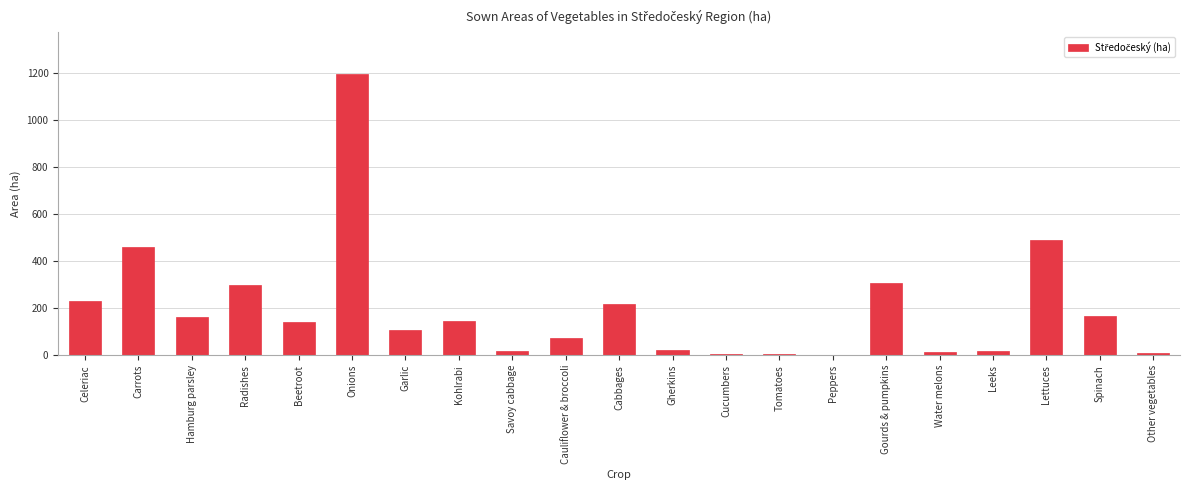

What is the sum of all values?

4092.0